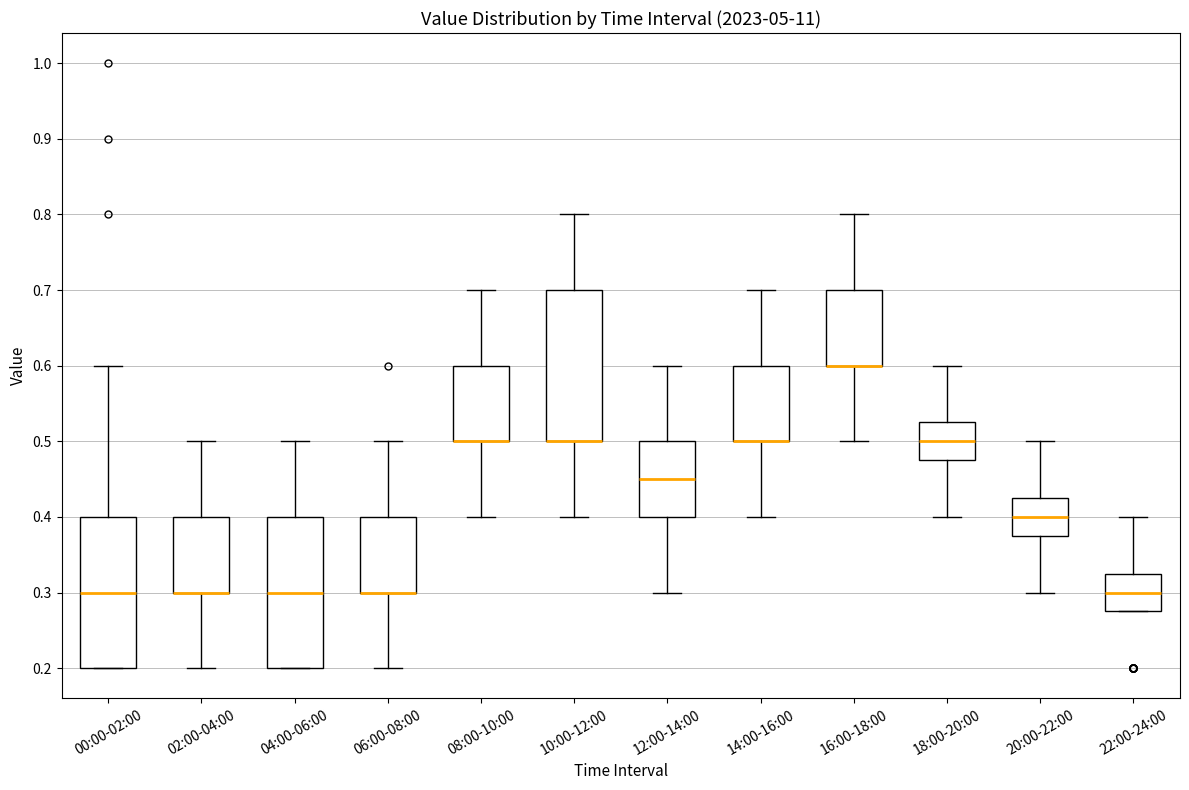

Reading left to right, transcribe this box plot: for each box, give where its median line is, the range the box spans, and where its two whiskers end, as read against the y-axis. The values are not printed on the chart, so give them approximately, as read against the axis.

00:00-02:00: median 0.30, box 0.20 to 0.40, whiskers 0.20 to 0.60
02:00-04:00: median 0.30 (drawn on the box's lower edge), box 0.30 to 0.40, whiskers 0.20 to 0.50
04:00-06:00: median 0.30, box 0.20 to 0.40, whiskers 0.20 to 0.50
06:00-08:00: median 0.30 (drawn on the box's lower edge), box 0.30 to 0.40, whiskers 0.20 to 0.50
08:00-10:00: median 0.50 (drawn on the box's lower edge), box 0.50 to 0.60, whiskers 0.40 to 0.70
10:00-12:00: median 0.50 (drawn on the box's lower edge), box 0.50 to 0.70, whiskers 0.40 to 0.80
12:00-14:00: median 0.45, box 0.40 to 0.50, whiskers 0.30 to 0.60
14:00-16:00: median 0.50 (drawn on the box's lower edge), box 0.50 to 0.60, whiskers 0.40 to 0.70
16:00-18:00: median 0.60 (drawn on the box's lower edge), box 0.60 to 0.70, whiskers 0.50 to 0.80
18:00-20:00: median 0.50, box 0.48 to 0.53, whiskers 0.40 to 0.60
20:00-22:00: median 0.40, box 0.38 to 0.43, whiskers 0.30 to 0.50
22:00-24:00: median 0.30, box 0.28 to 0.33, whiskers 0.28 to 0.40